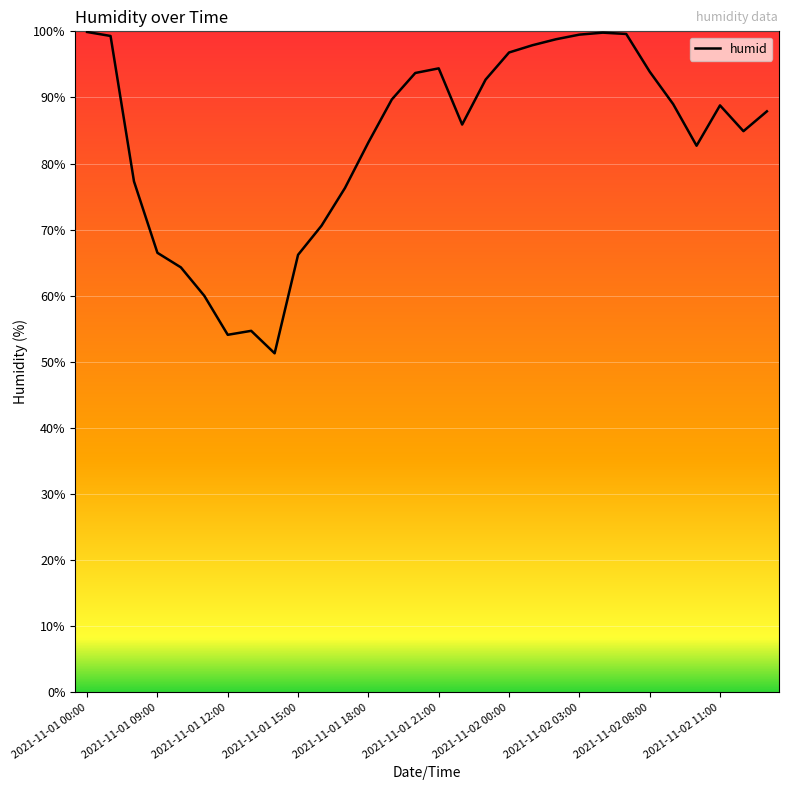

What is the difference between the maximum and minimum values?

48.6